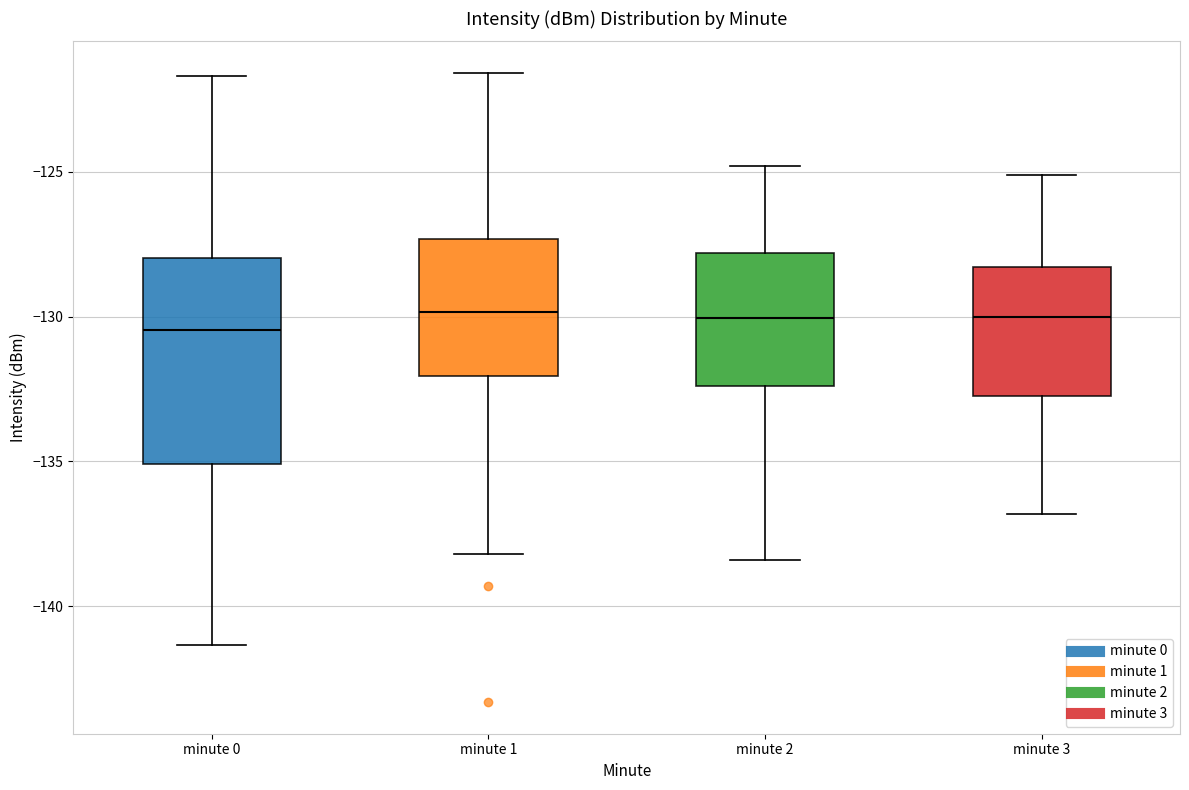

Comparing the boxes themselves (not the whiskers), which one is the tallest?

minute 0